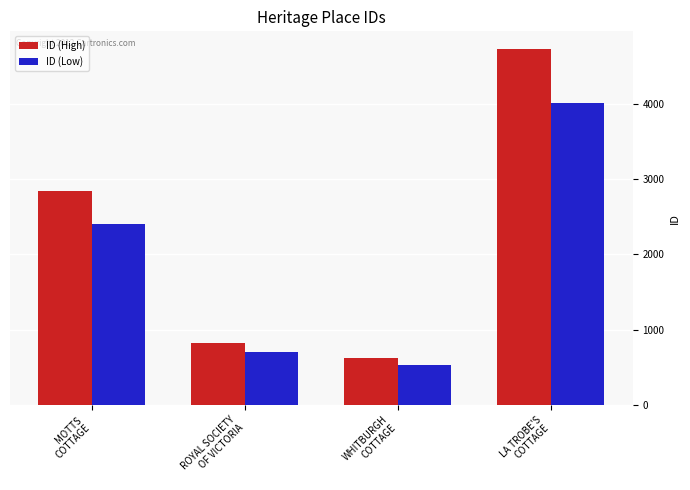

Which category has the highest value in the ID (Low) series?

LA TROBE'S
COTTAGE